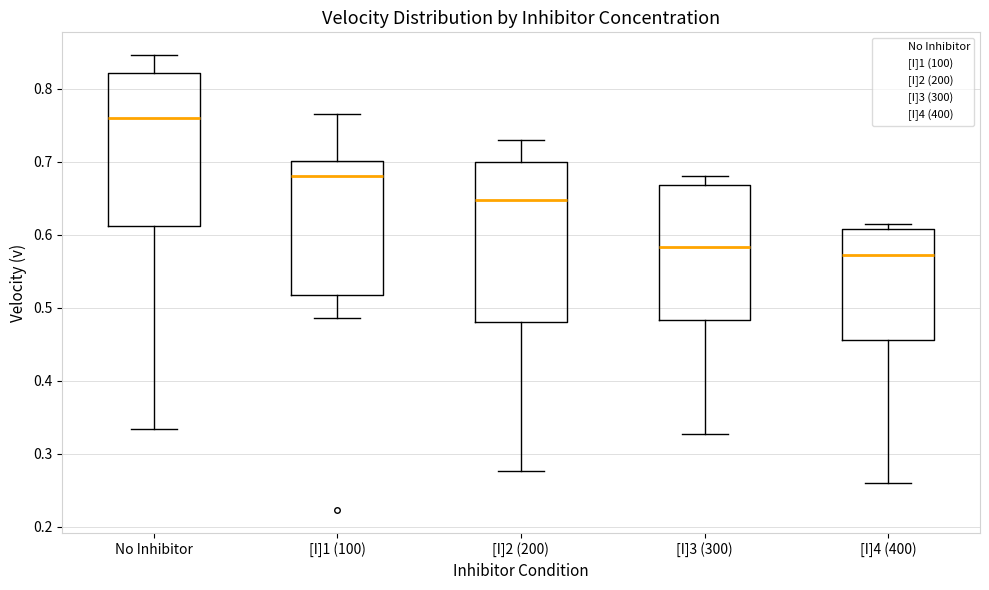

Which box's median line is the highest?

No Inhibitor